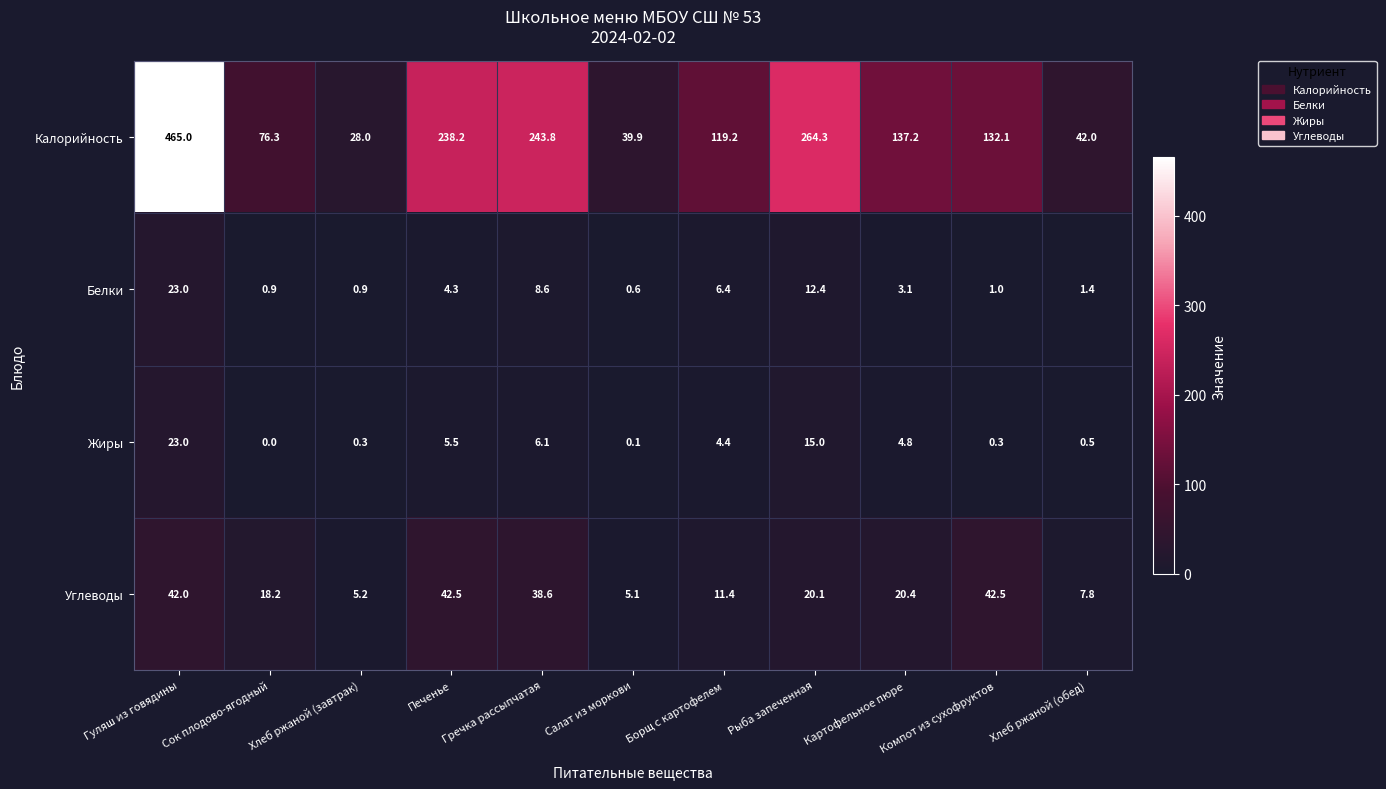

The value of Белки at Салат из моркови is 0.3. True or false?

False